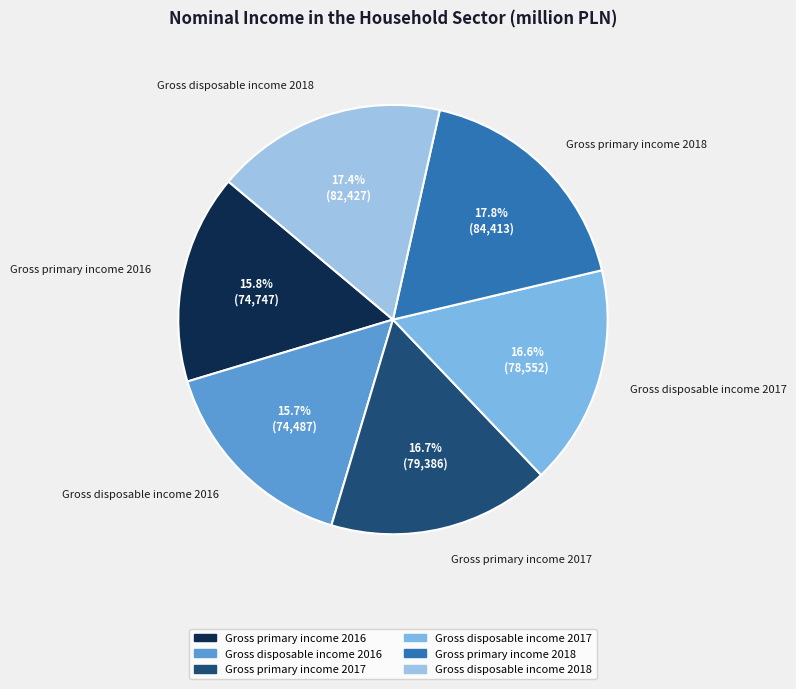

Is it true that Gross primary income 2016 is 9% of the pie?

False